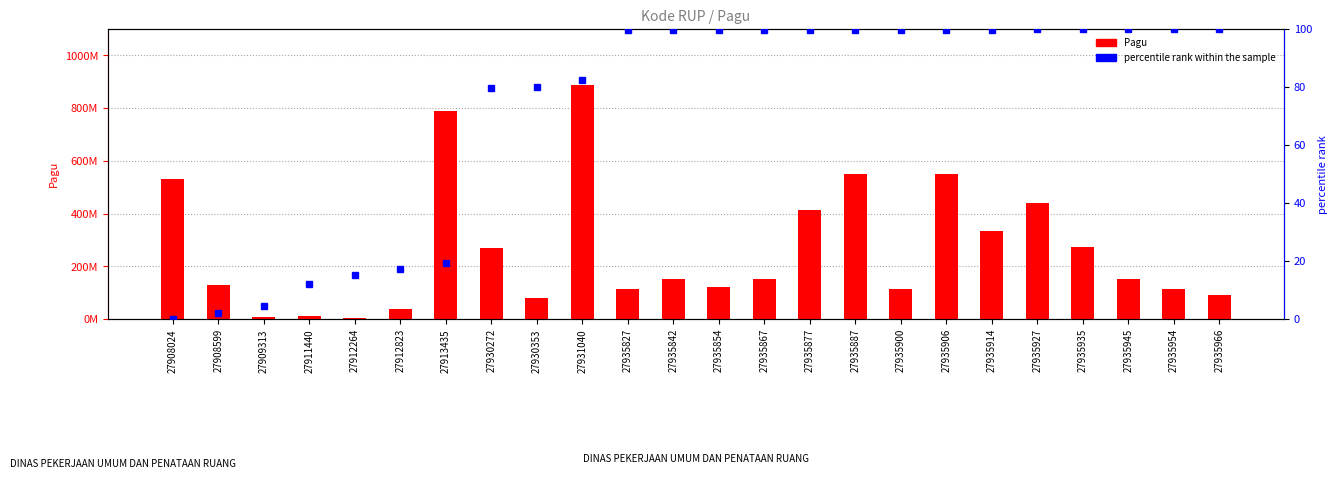

List the series in order of their overall mean, lowest first.

percentile rank within the sample, Pagu